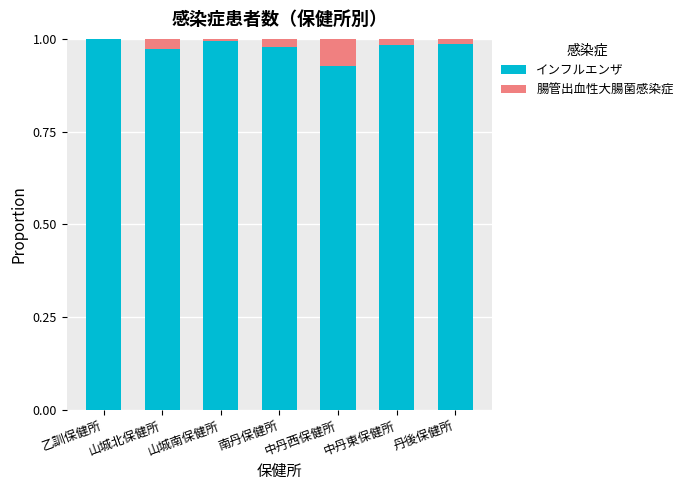

True or false: インフルエンザ has a value of 1.0 at 乙訓保健所.

True